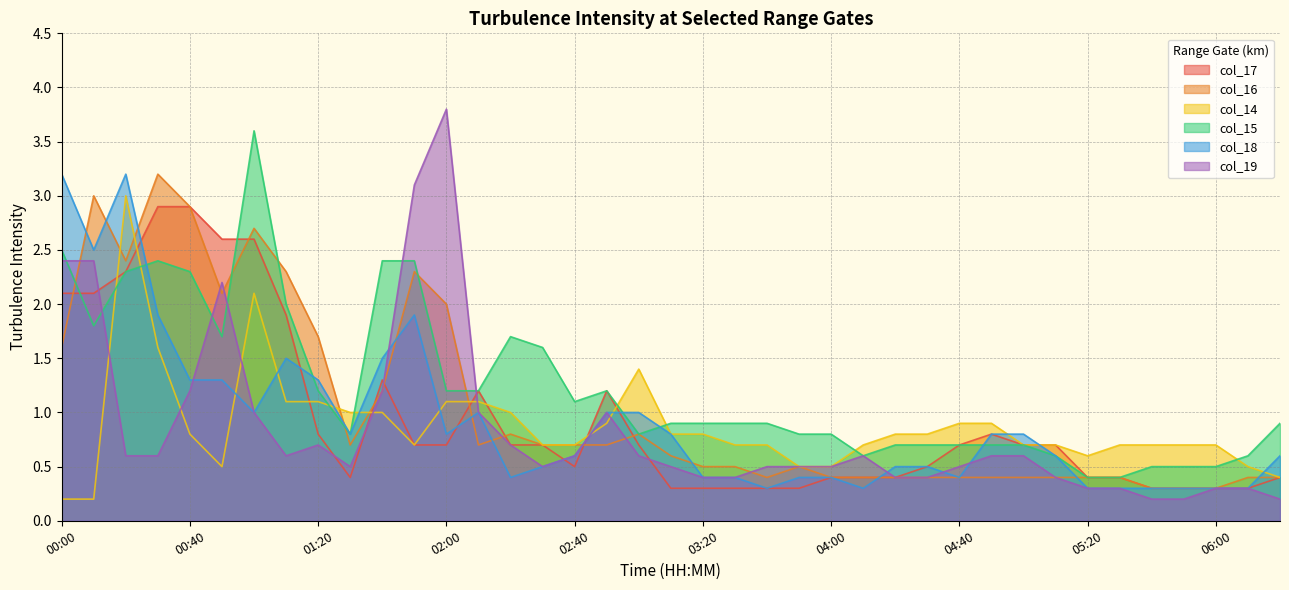

What is the sum of all col_15 values?

47.9